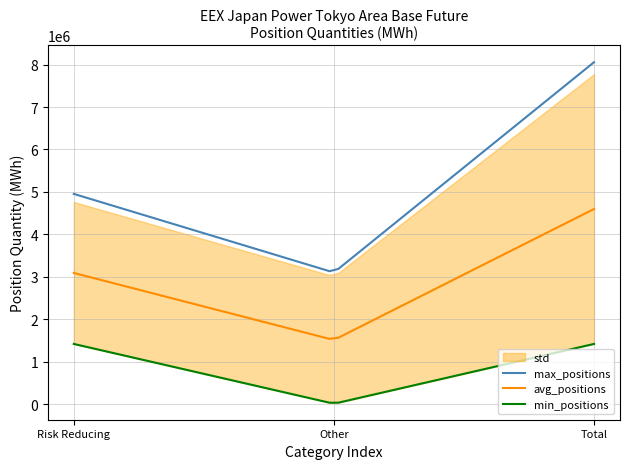

What is the label of the 1st point from the right?

Total